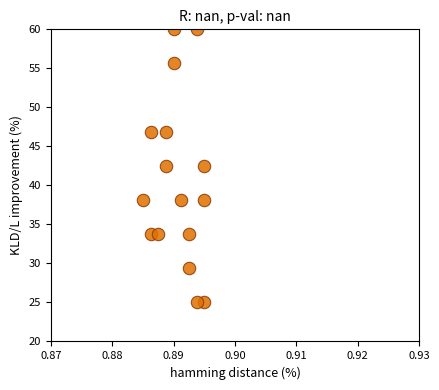

What is the range of Y values (max minus min)?

35.0